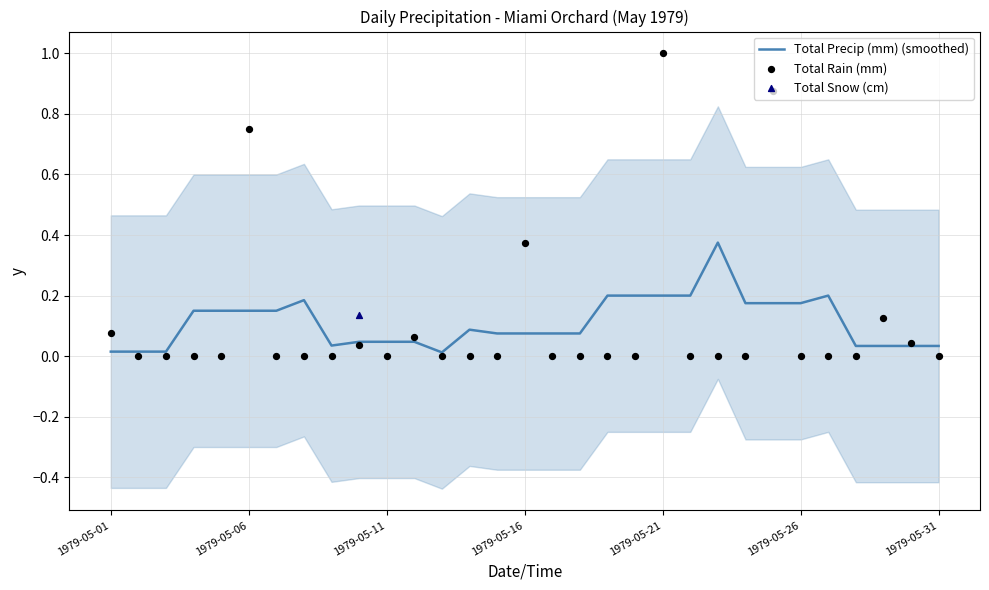

The value of Total Precip (mm) (smoothed) at 1979-05-31 is 0.1. True or false?

False